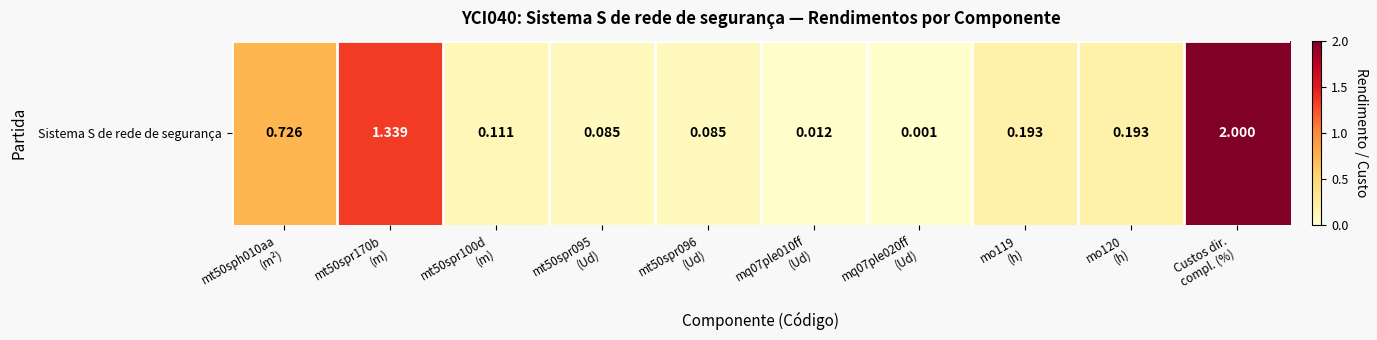

Read the value at mo120
(h).

0.2